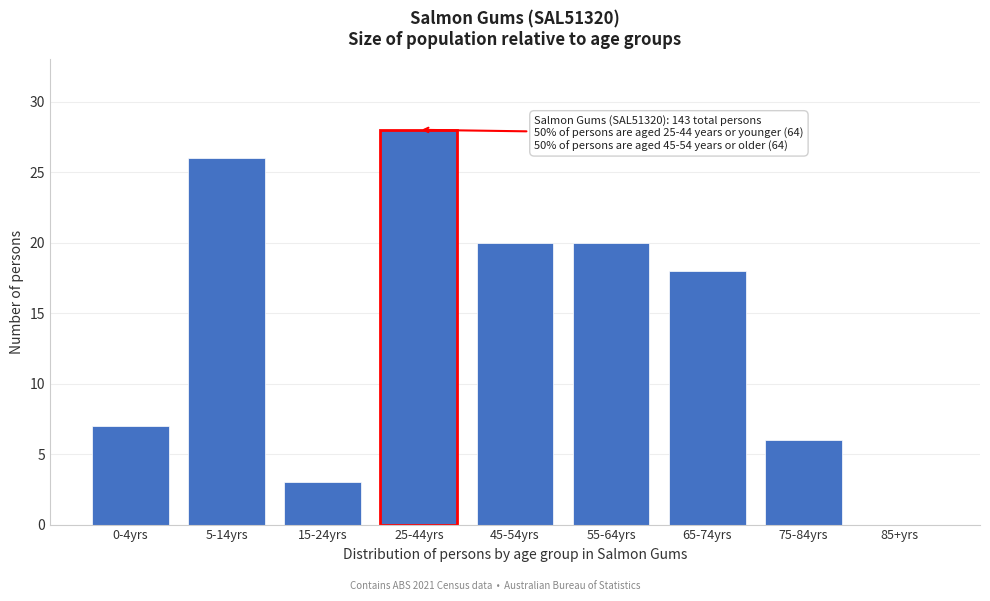

Reading right to left, transcribe all the data shown in this chart.

85+yrs=0	75-84yrs=6	65-74yrs=18	55-64yrs=20	45-54yrs=20	25-44yrs=28	15-24yrs=3	5-14yrs=26	0-4yrs=7